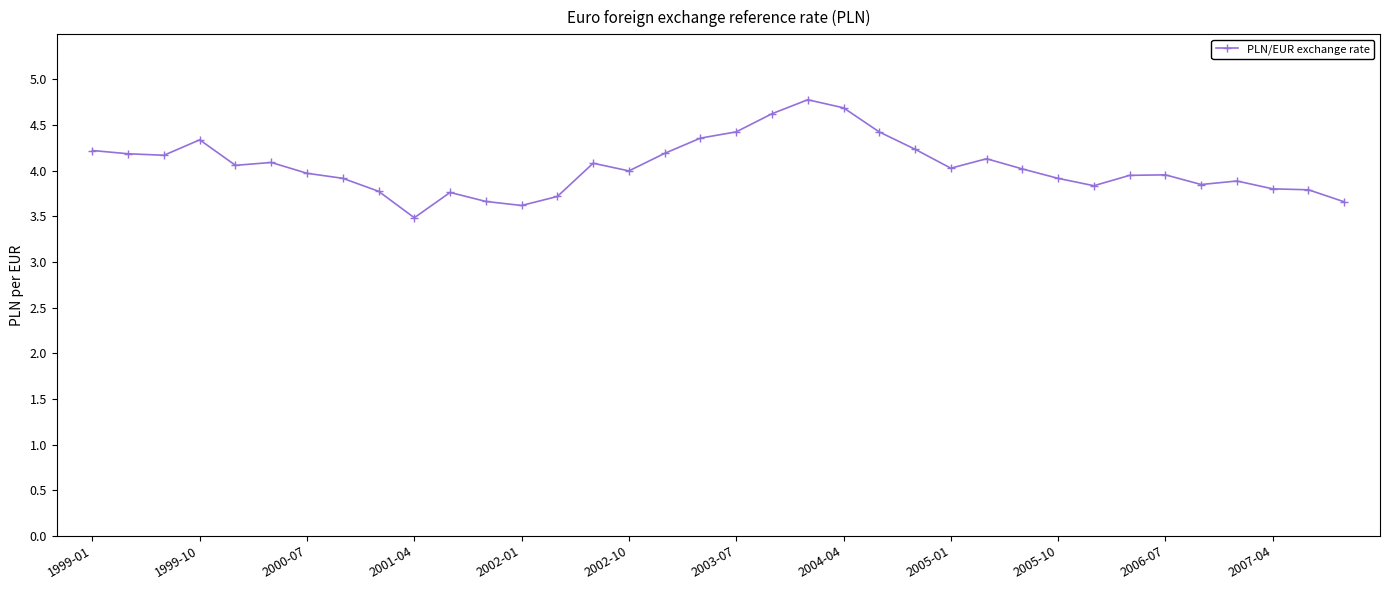

What is the difference between the maximum and second lowest values?

1.2